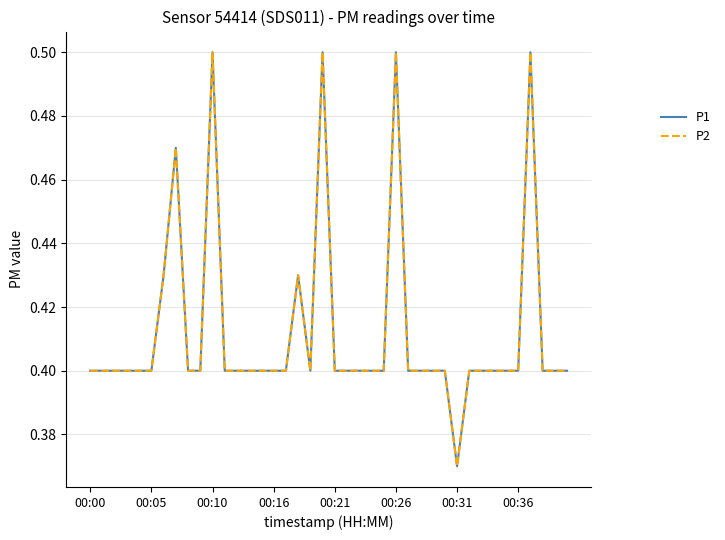

Is this an area chart (filled region under the line)?

No